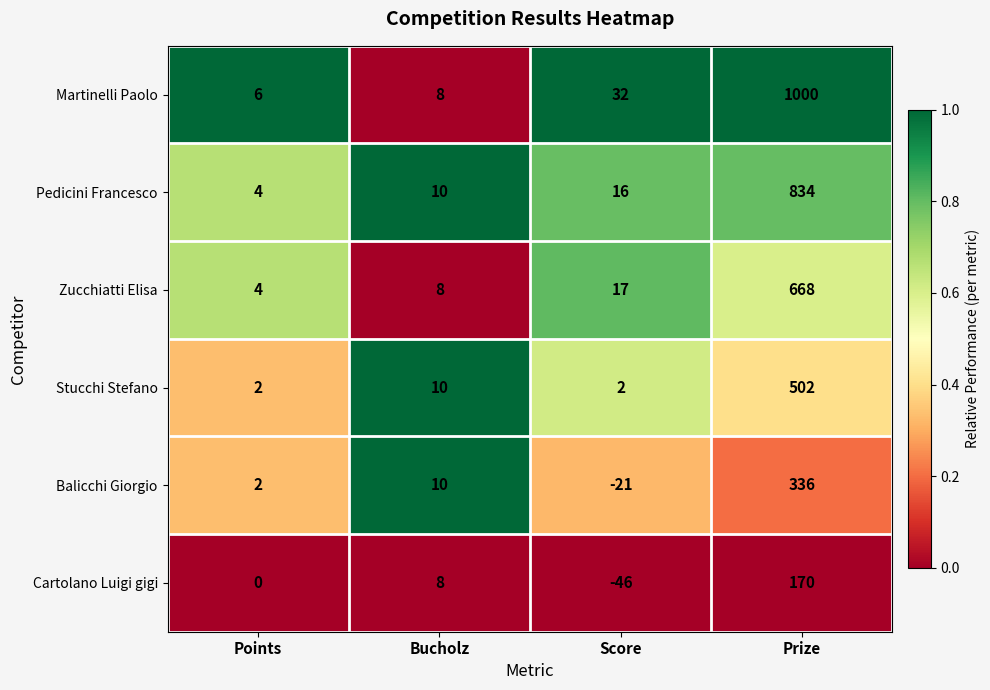

At which category does the chart reach its peak across all series?

Prize